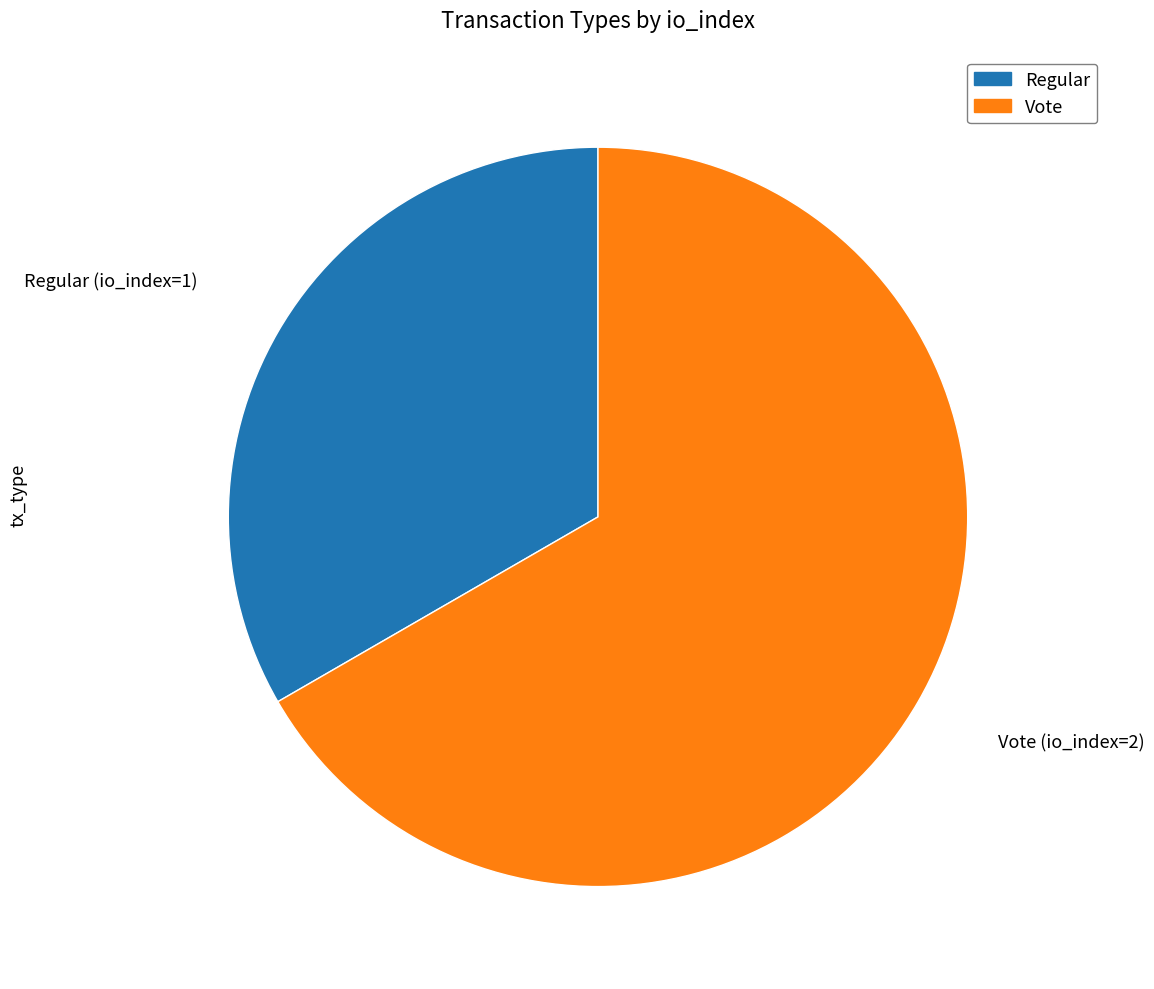

Which slice is the largest?

Vote